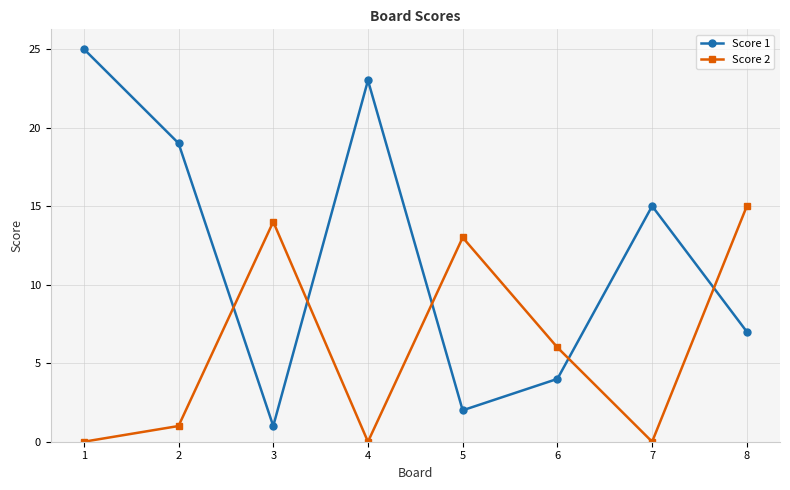

Reading left to right, transcribe all the data shown in this chart.

Score 1: 25	19	1	23	2	4	15	7
Score 2: 0	1	14	0	13	6	0	15